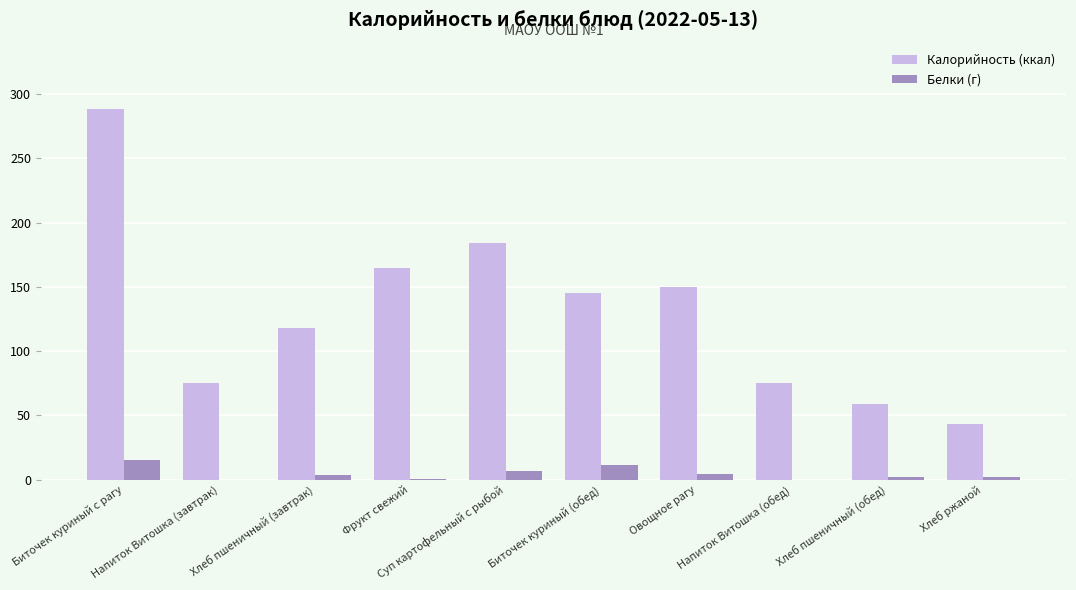

What is the maximum value for Калорийность (ккал)?

288.1